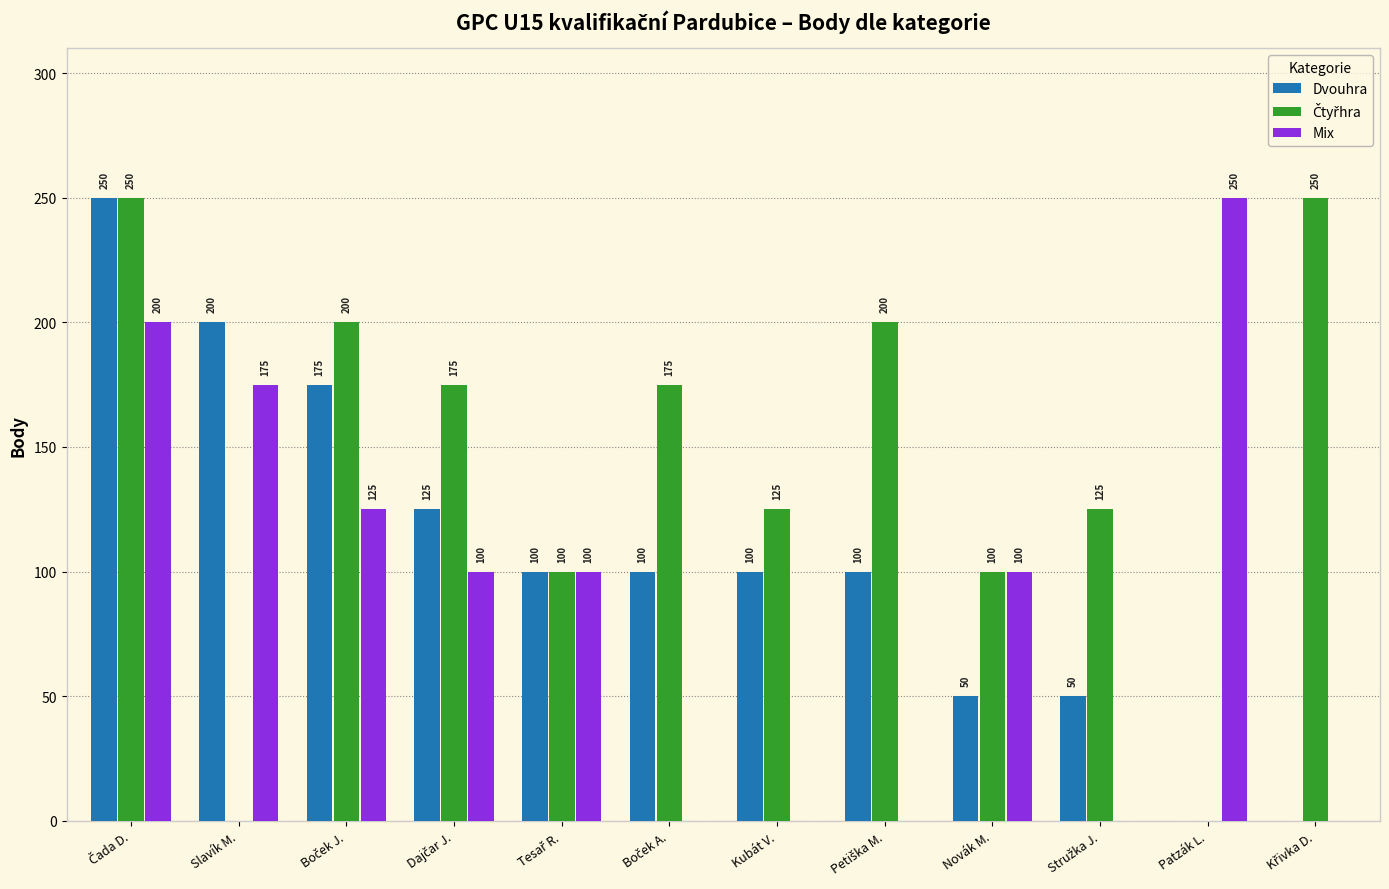

The Dvouhra series shows 35 at Novák M.. True or false?

False